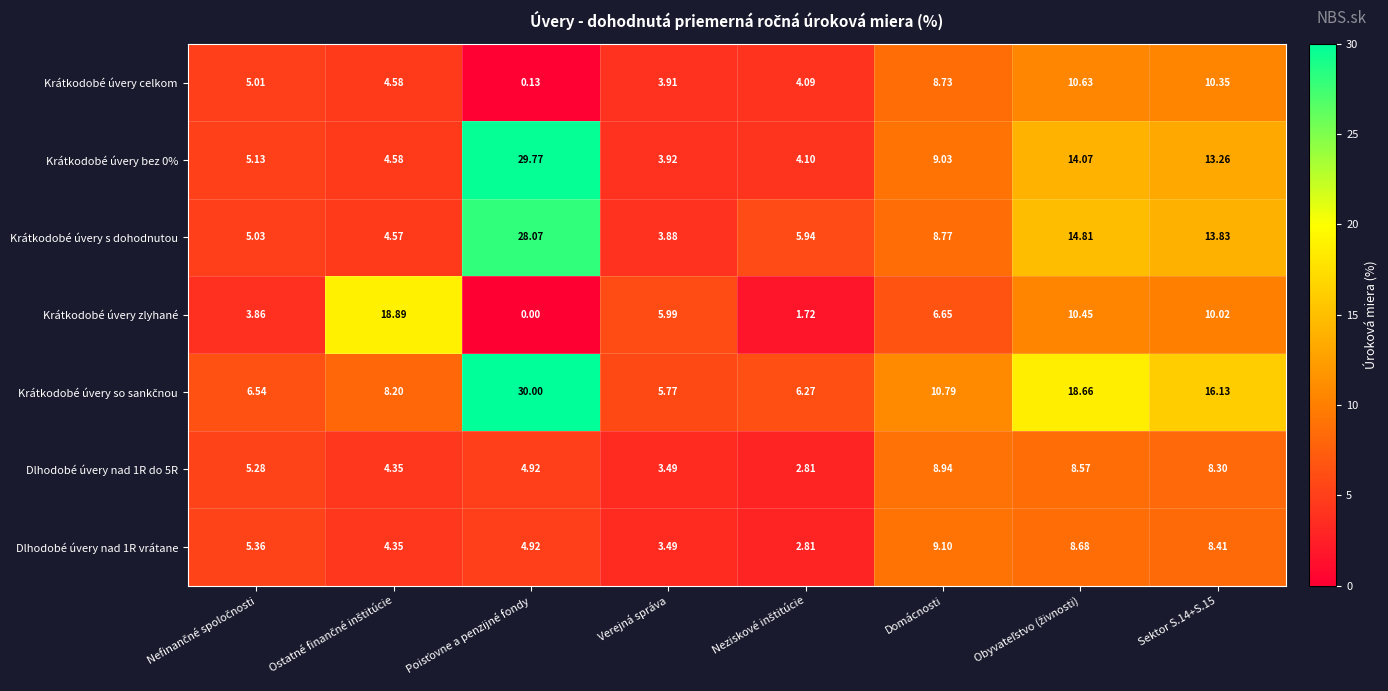

How many data points does each series have?

8